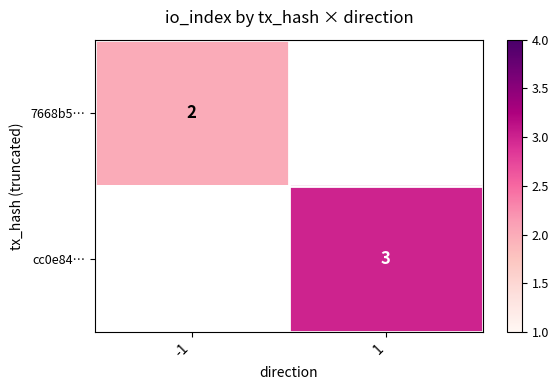

What is the smallest value displayed?

2.0